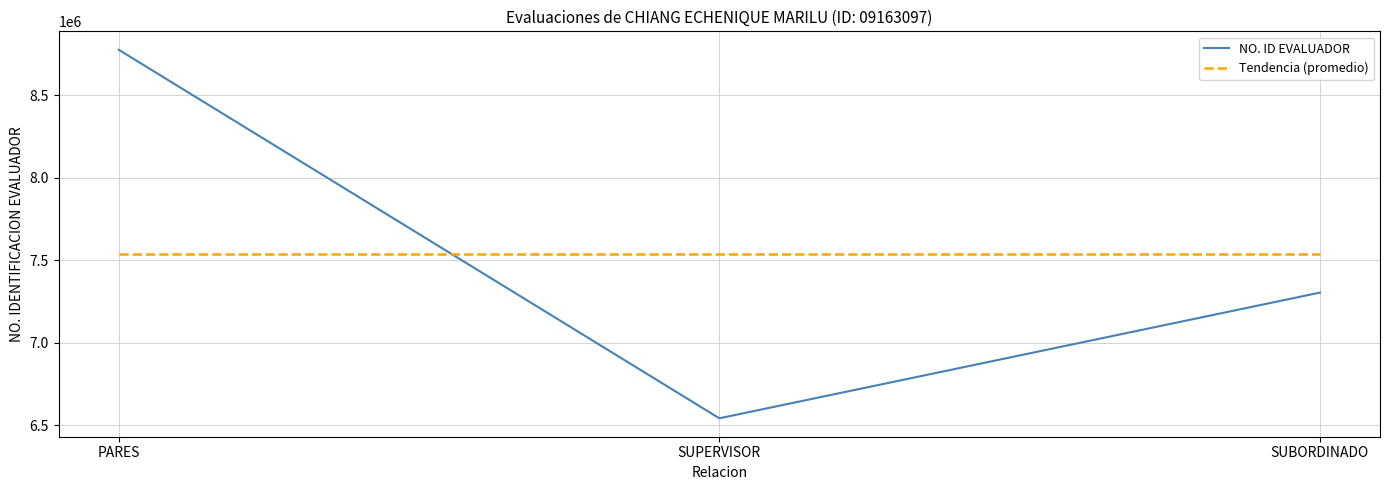

Does the chart have visible grid lines?

Yes